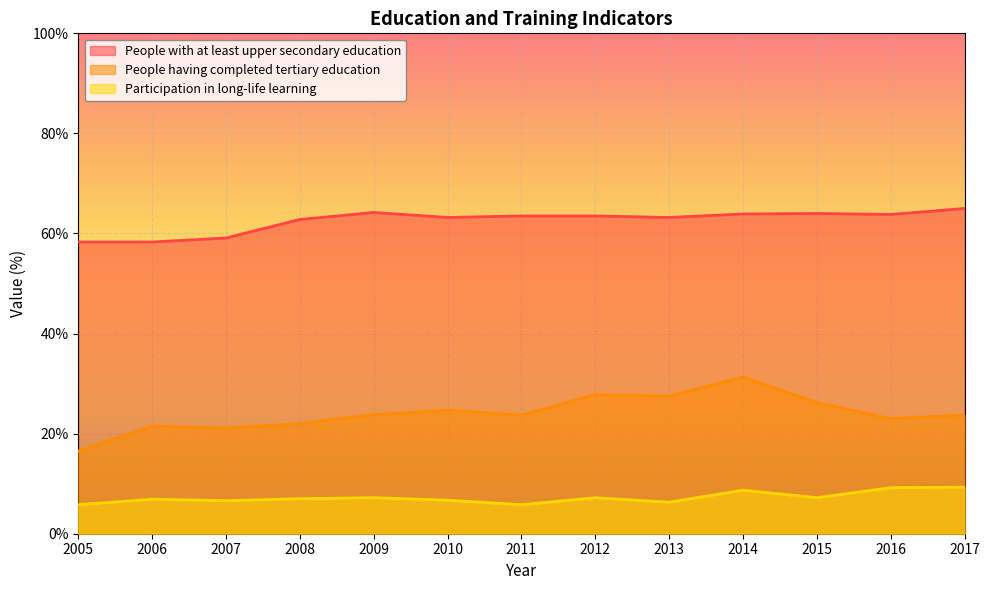

Which series has the widest spread of values?

People having completed tertiary education